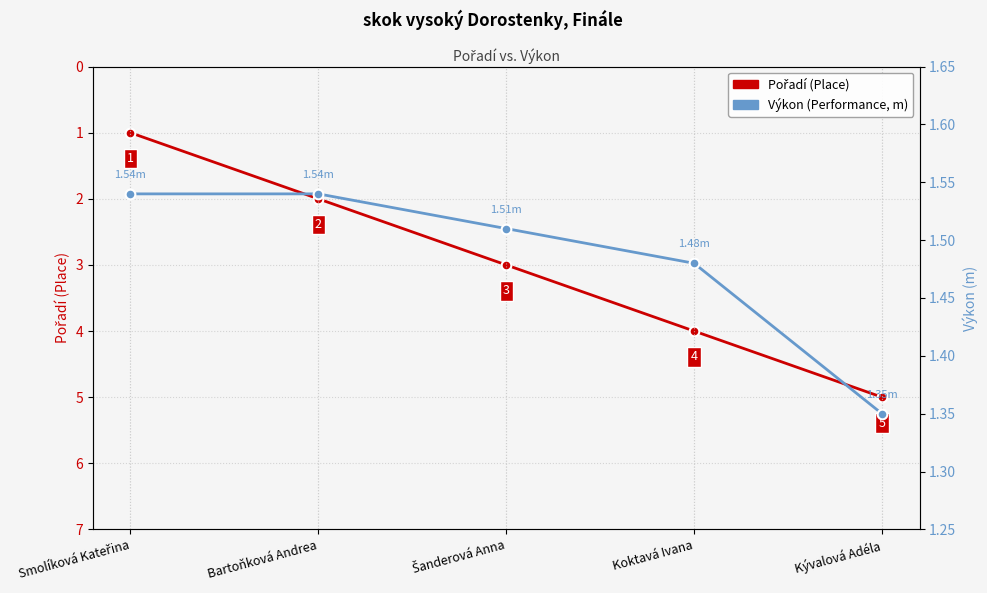

What is the highest value of the Pořadí (Place) series?

5.0